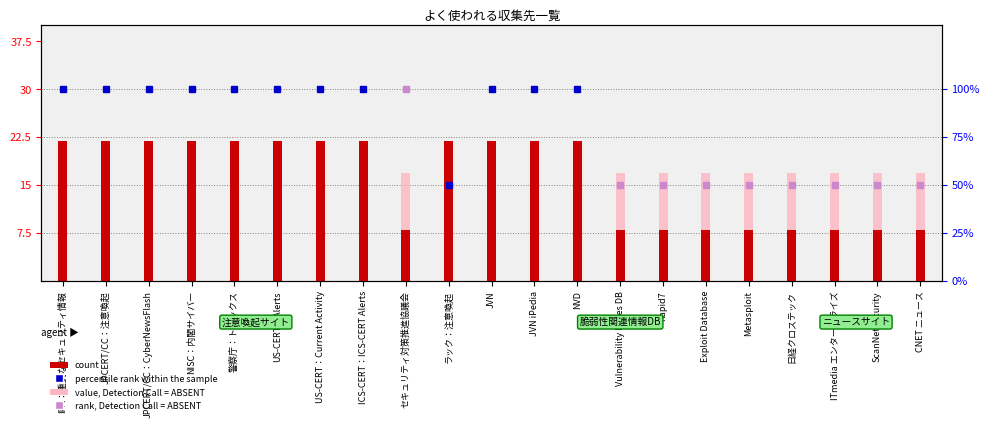

At which label is the value closest to 15?

IPA：重要なセキュリティ情報